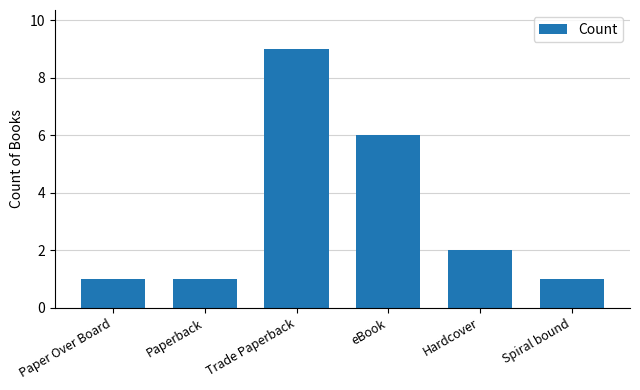

The value at Paperback is 0. True or false?

False